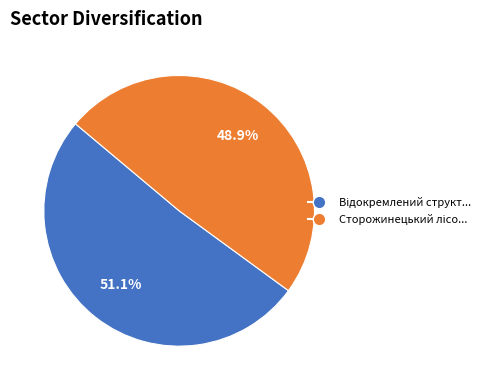

Count the number of slices in the pie.

2